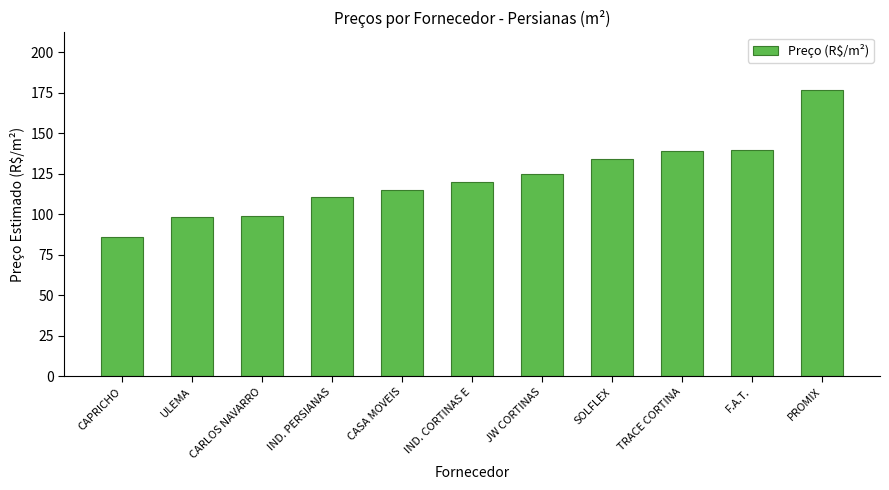

Are the bars horizontal?

No